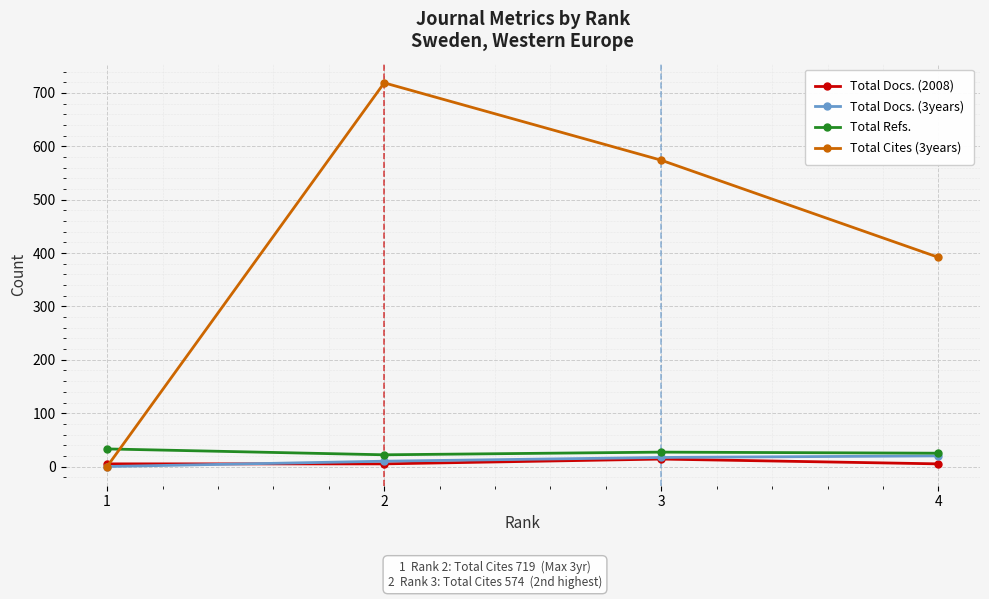

Which series has the largest total across all categories?

Total Cites (3years)